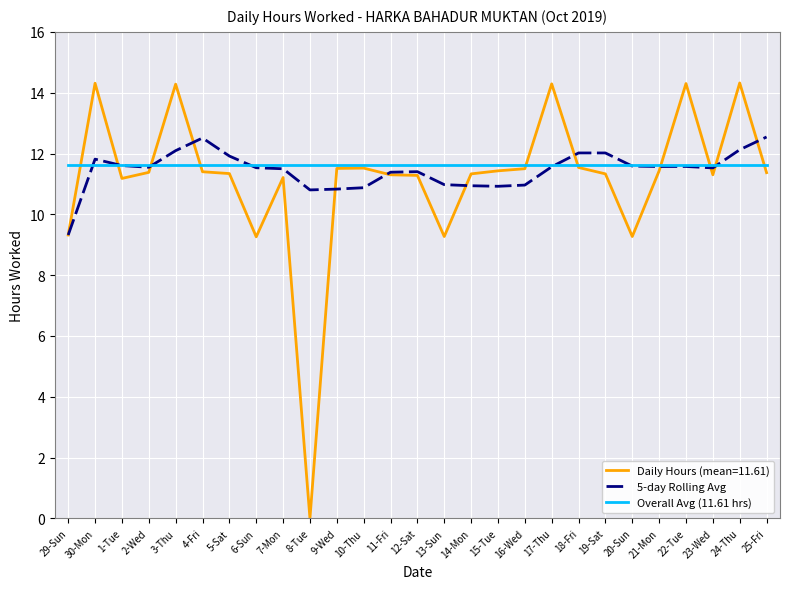

Is the value of Overall Avg (11.61 hrs) at 17-Thu greater than the value of 5-day Rolling Avg at 18-Fri?

No